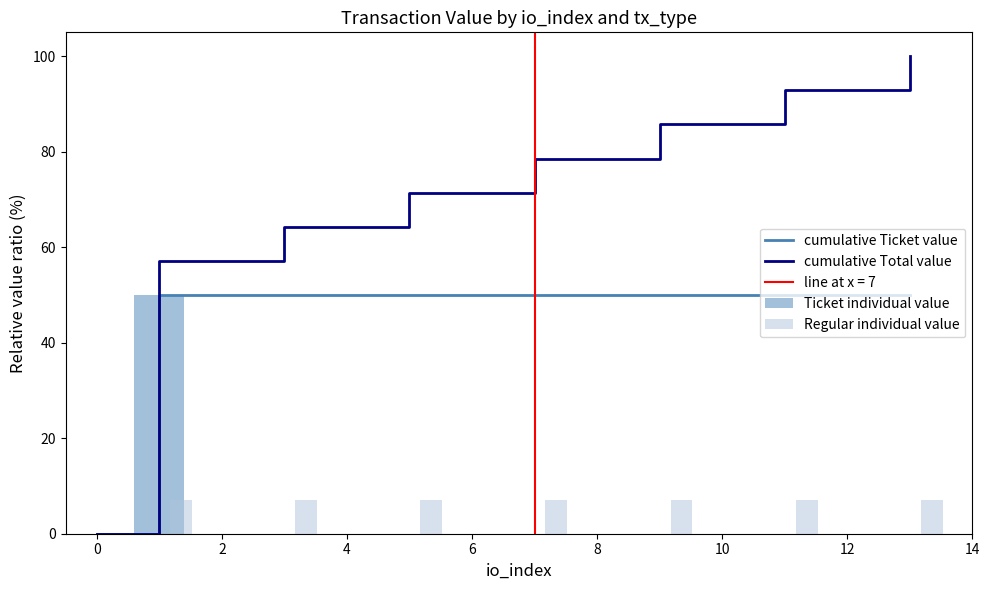

Which series has the largest total across all categories?

cumulative Total value